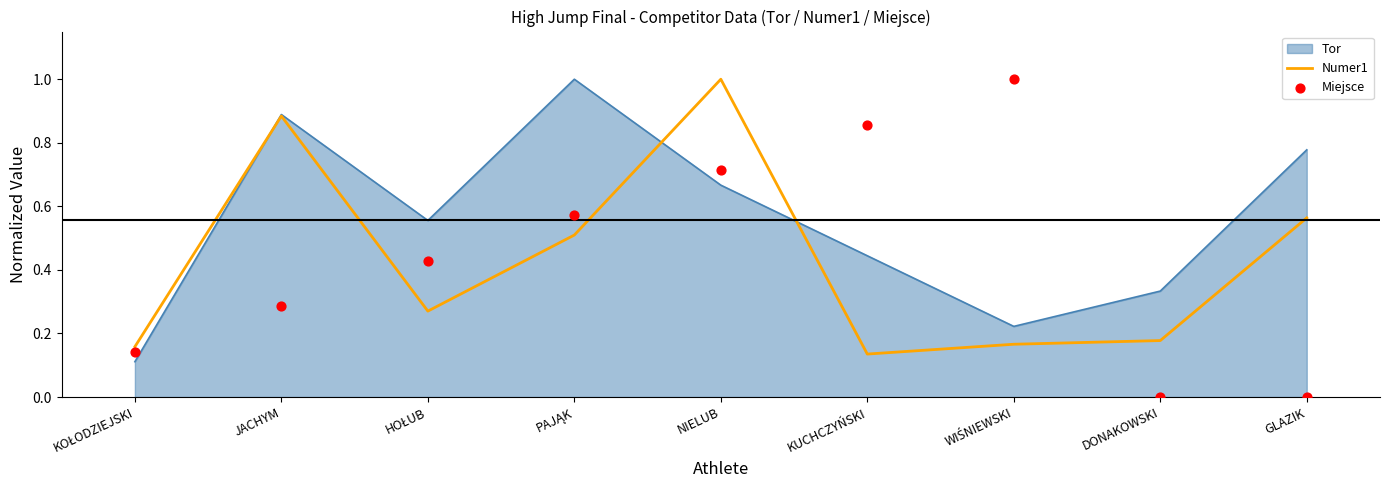

Is it true that Numer1 equals 0.1 at DONAKOWSKI?

False